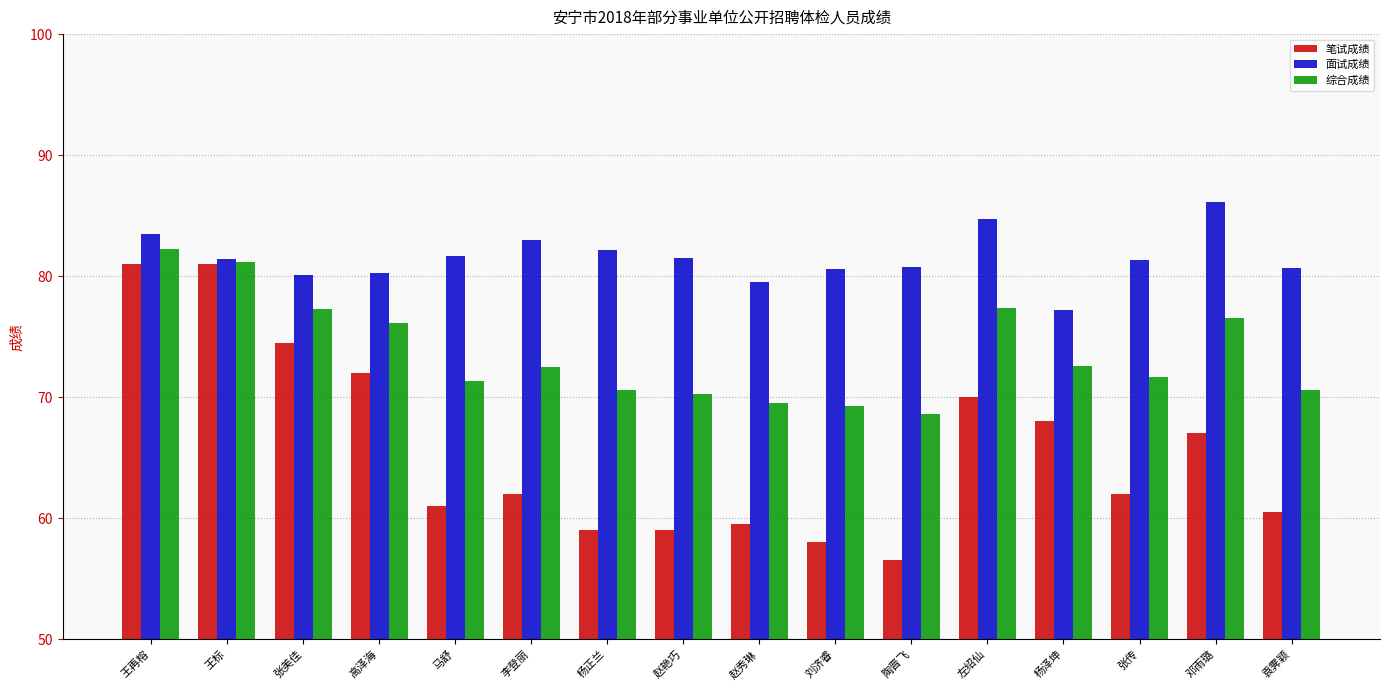

Which category has the highest value across all series?

邓雨璐